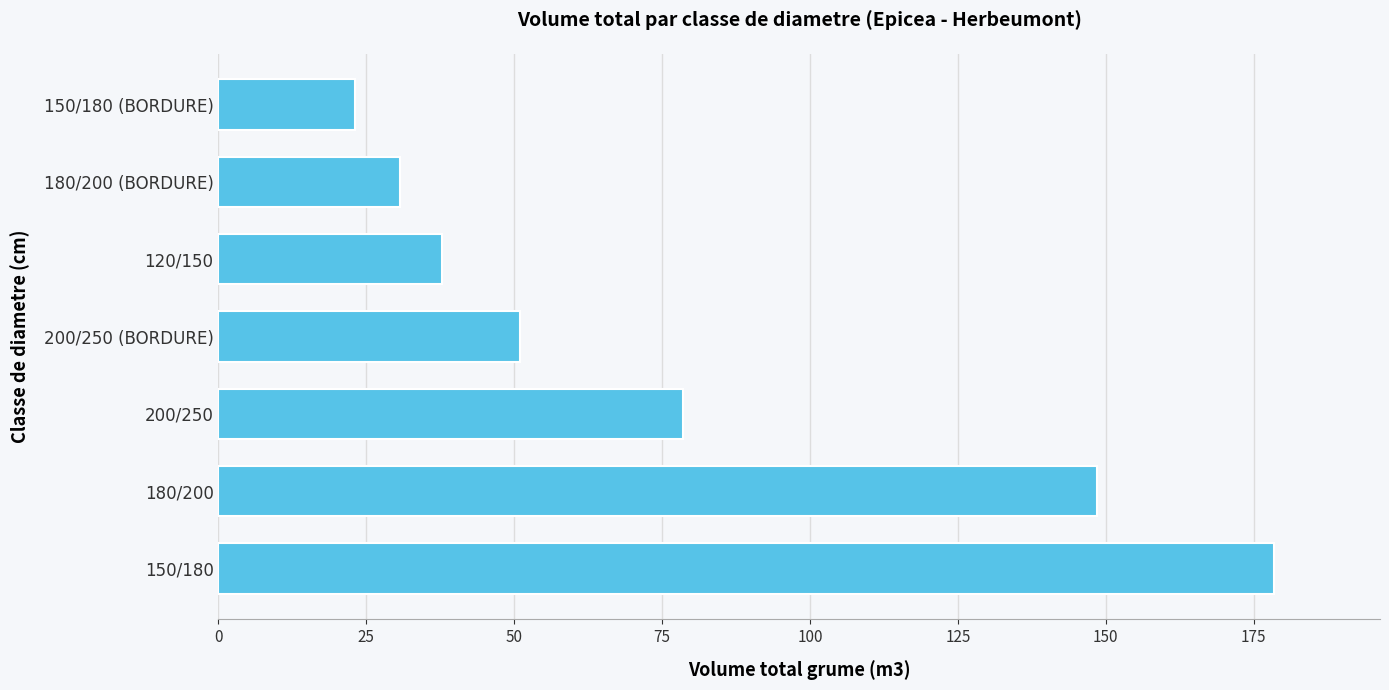

Reading top to bottom, extract all data points from this chart.

23.2	30.8	37.8	51.0	78.6	148.6	178.5